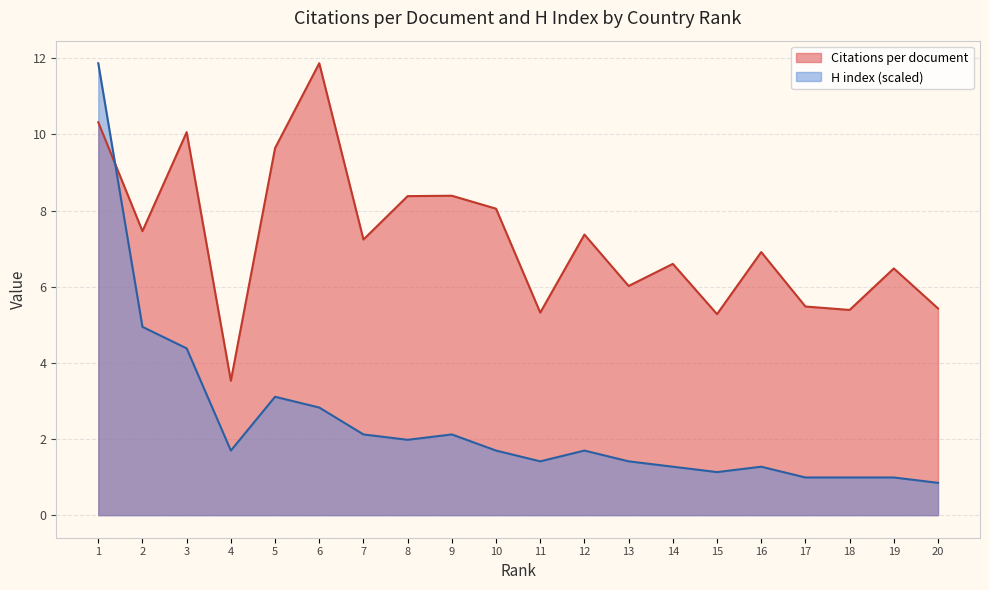

At how many categories does at least one series exceed 2?

20